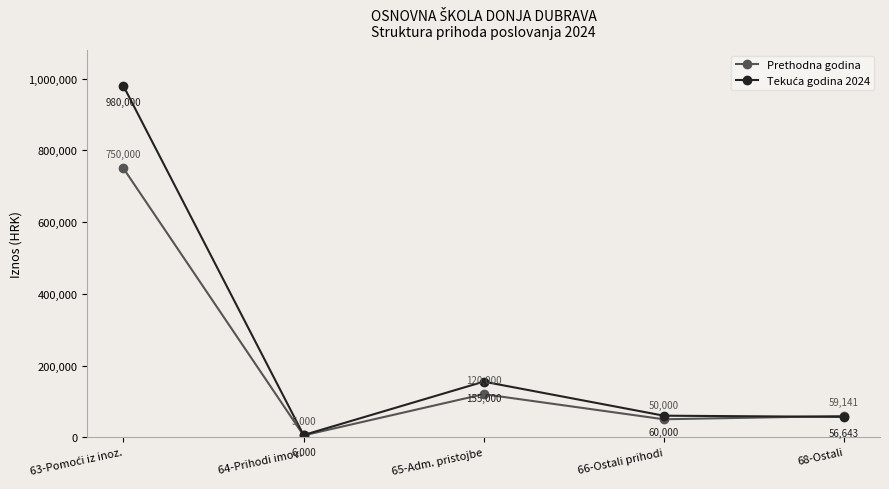

What is the spread (max minus min) of values at 65-Adm. pristojbe?

35000.0